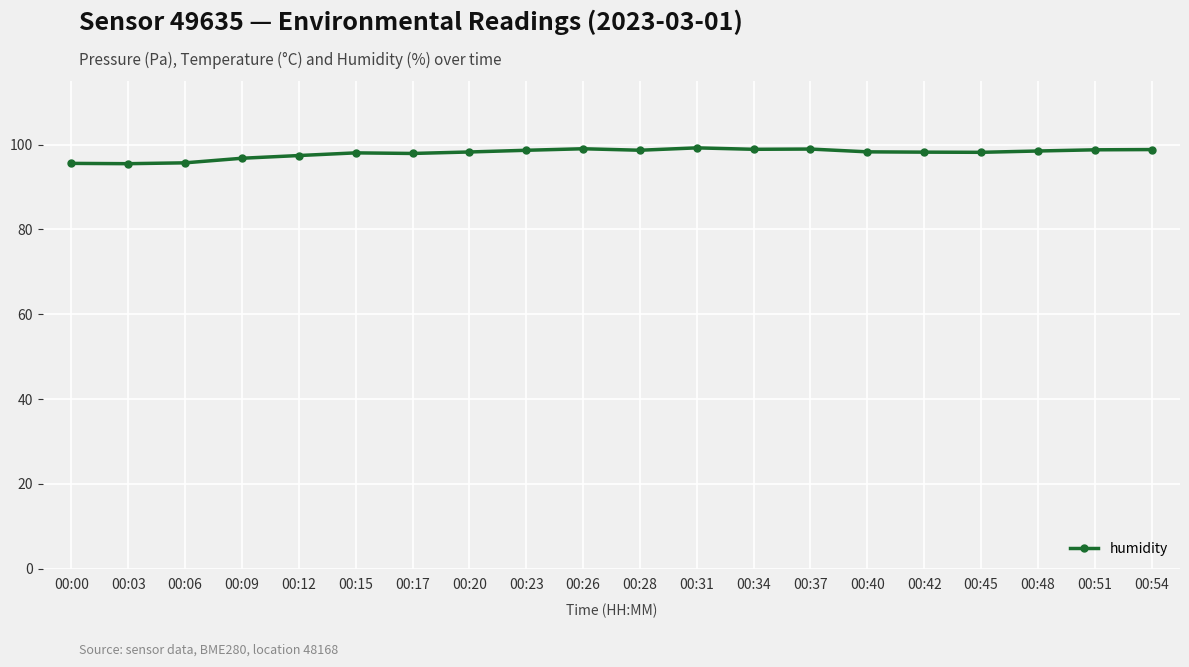

What is the difference between the maximum and minimum values?

3.7